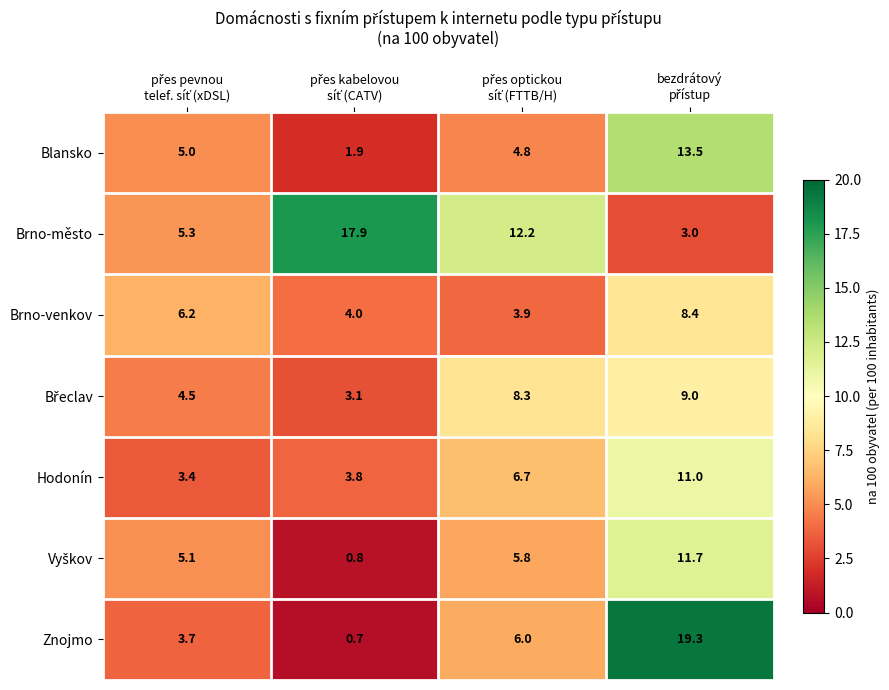

Which series has the largest range (max minus min)?

Znojmo